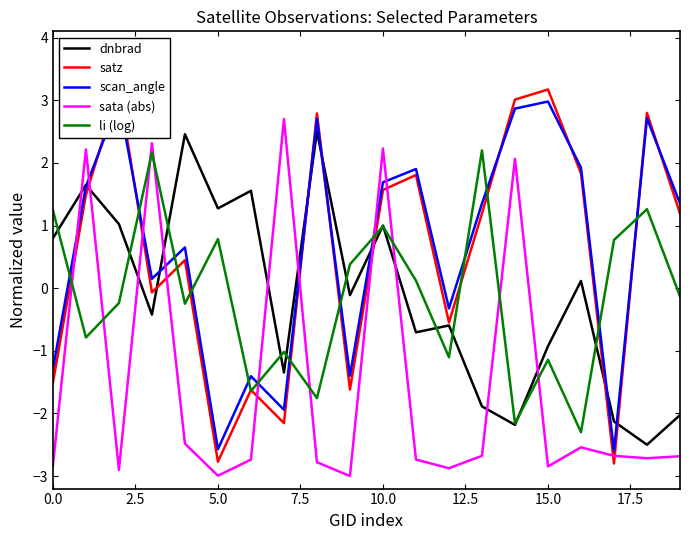

At which label does sata (abs) reach its minimum?

9